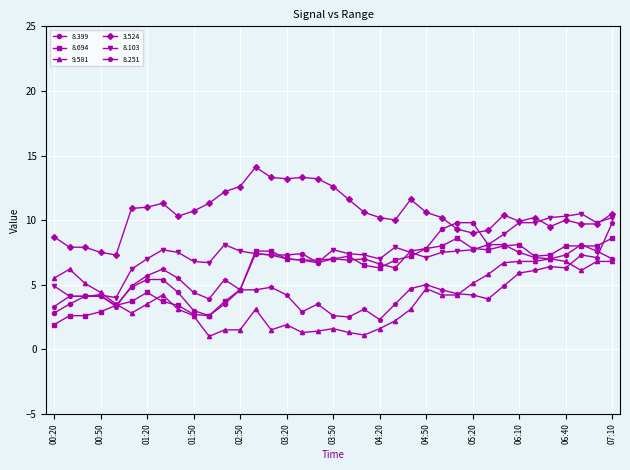

What is the minimum value shown in the chart?

1.0